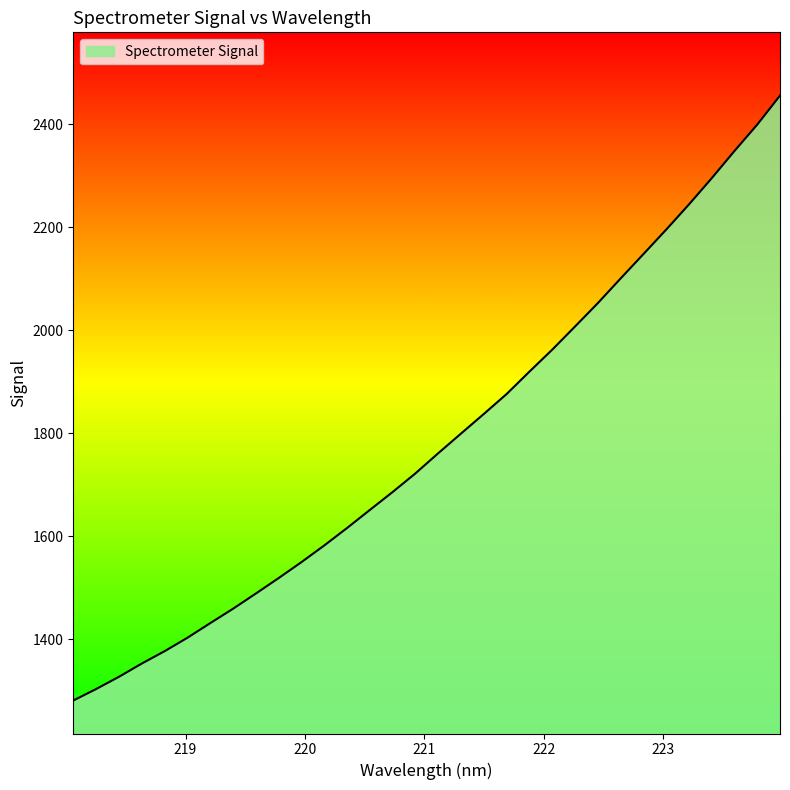

Reading right to left, transcribe all the data shown in this chart.

223.9802=2455.4	223.7895=2399.0	223.5987=2347.7	223.408=2294.9	223.2172=2243.9	223.0264=2195.0	222.8355=2147.5	222.6447=2100.2	222.4538=2052.4	222.263=2007.0	222.0721=1962.0	221.8812=1919.5	221.6902=1876.0	221.4993=1837.3	221.3083=1799.3	221.1174=1761.0	220.9264=1721.9	220.7354=1685.8	220.5444=1650.9	220.3533=1615.8	220.1623=1581.9	219.9712=1549.6	219.7801=1518.6	219.589=1488.6	219.3979=1459.1	219.2067=1431.1	219.0156=1402.7	218.8244=1376.6	218.6332=1352.6	218.442=1326.9	218.2508=1303.2	218.0596=1280.9